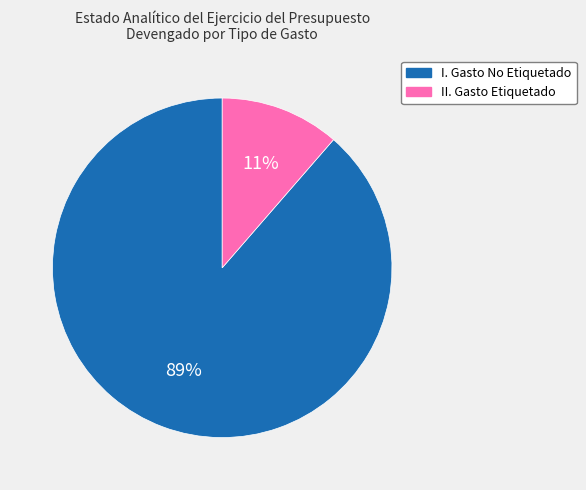

Which slice is the largest?

I. Gasto No Etiquetado